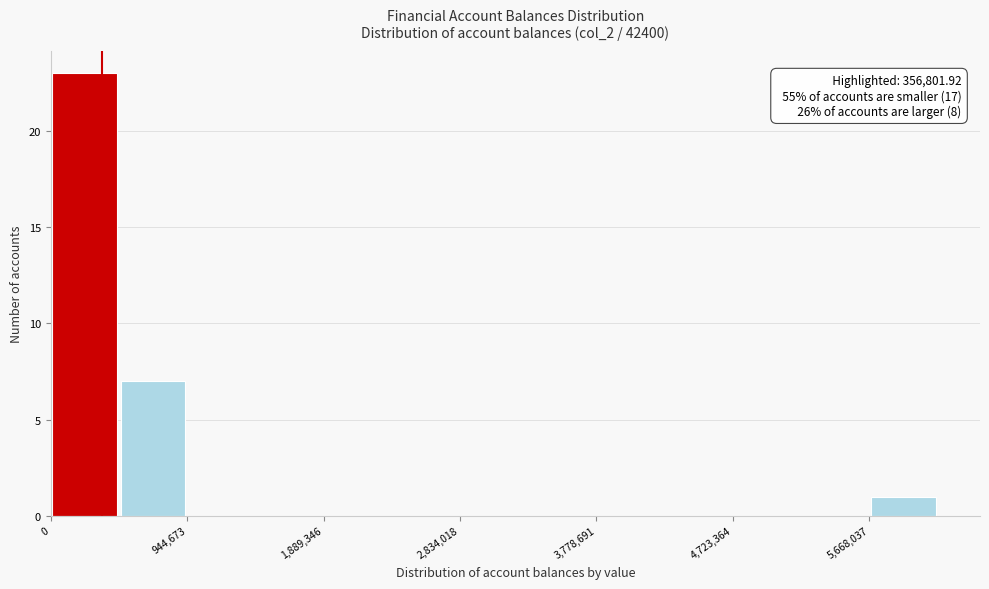

Which range on the x-axis has the tallest bar?

0 to 500000